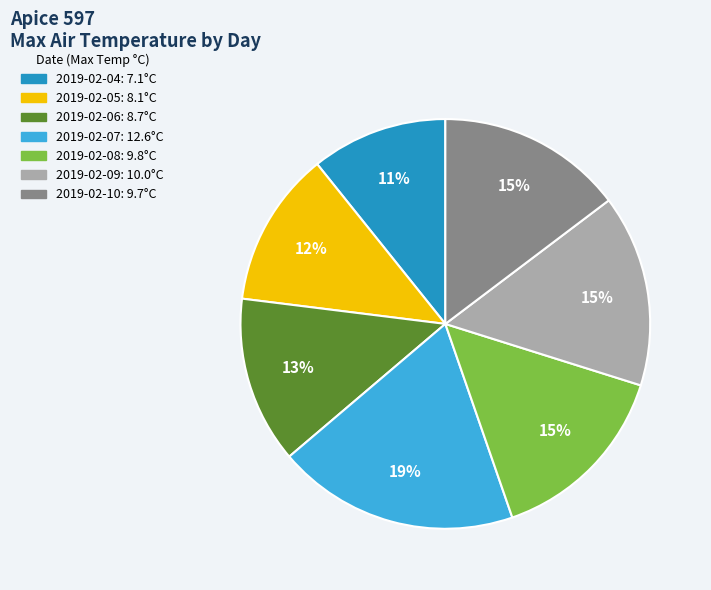

What percentage is the 2019-02-07 slice, to the nearest percent?

19%